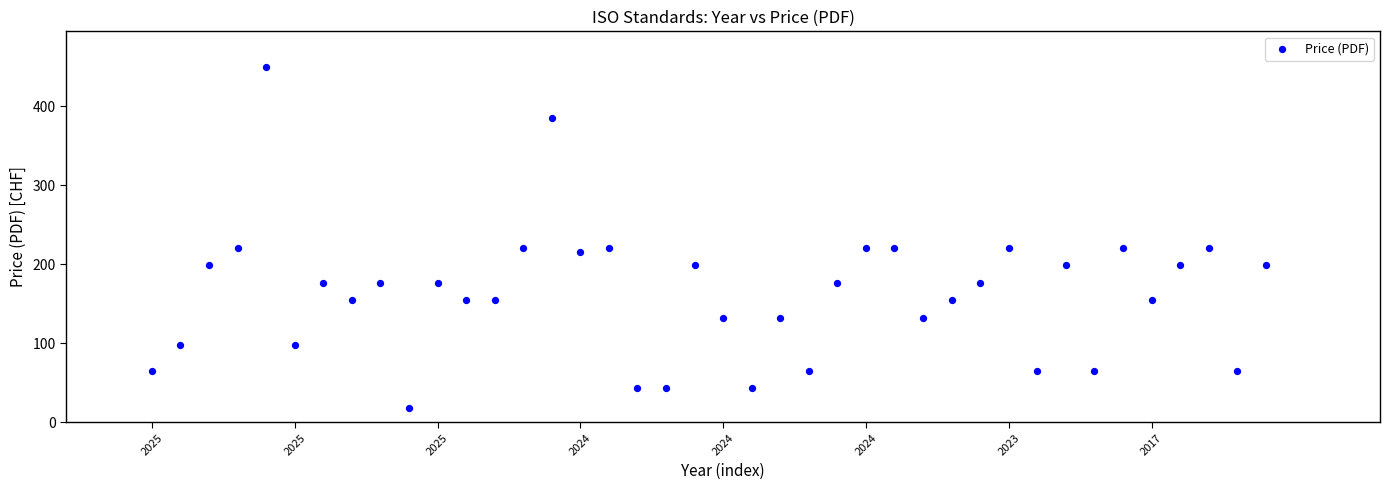

What is the range of Y values (max minus min)?

432